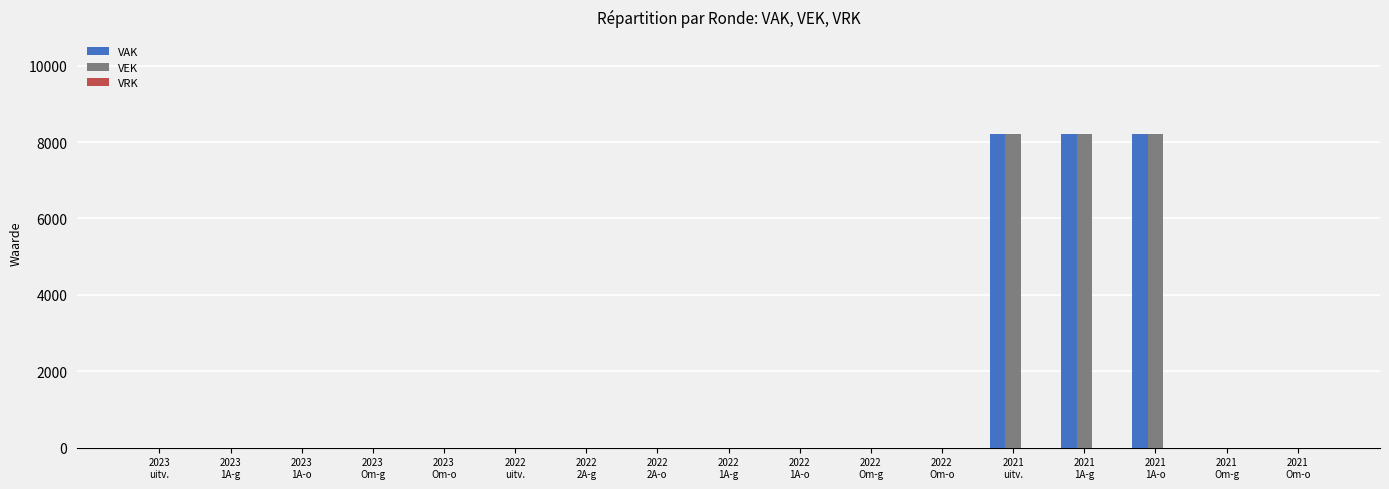

What is the greatest value displayed?

8200